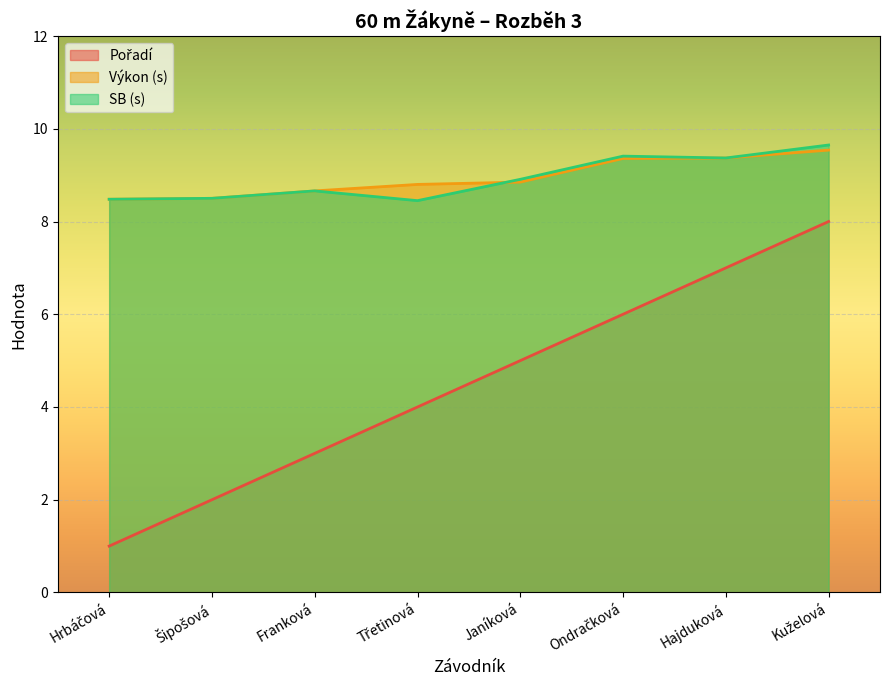

Which has a higher value, Hrbáčová or Kuželová?

Kuželová